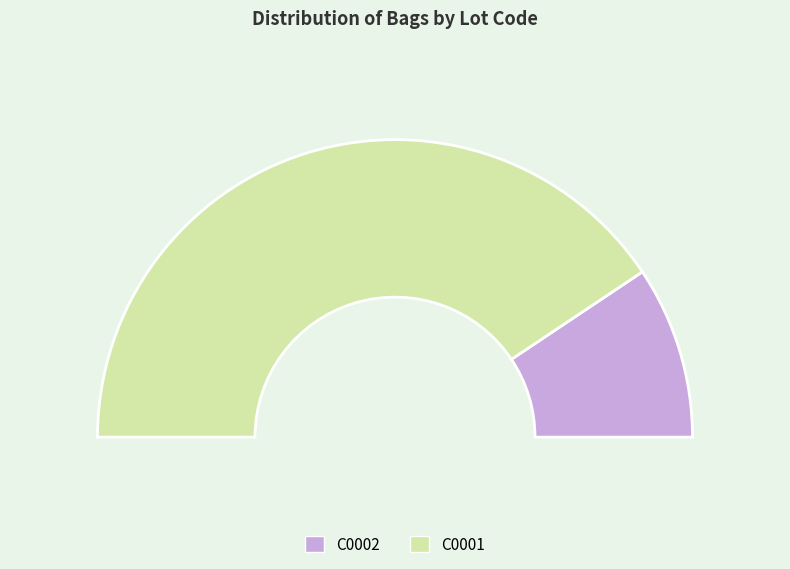

How many slices are in this pie chart?

2